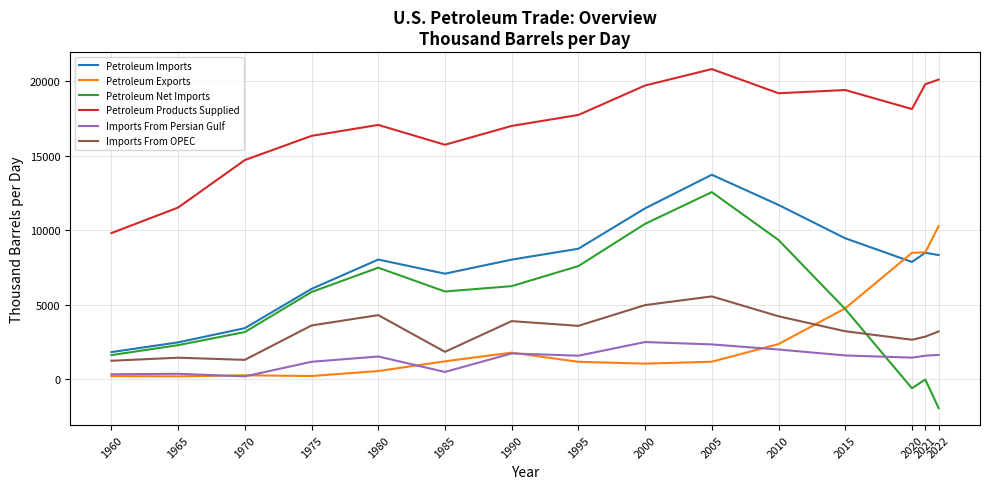

Which series has the widest spread of values?

Petroleum Net Imports